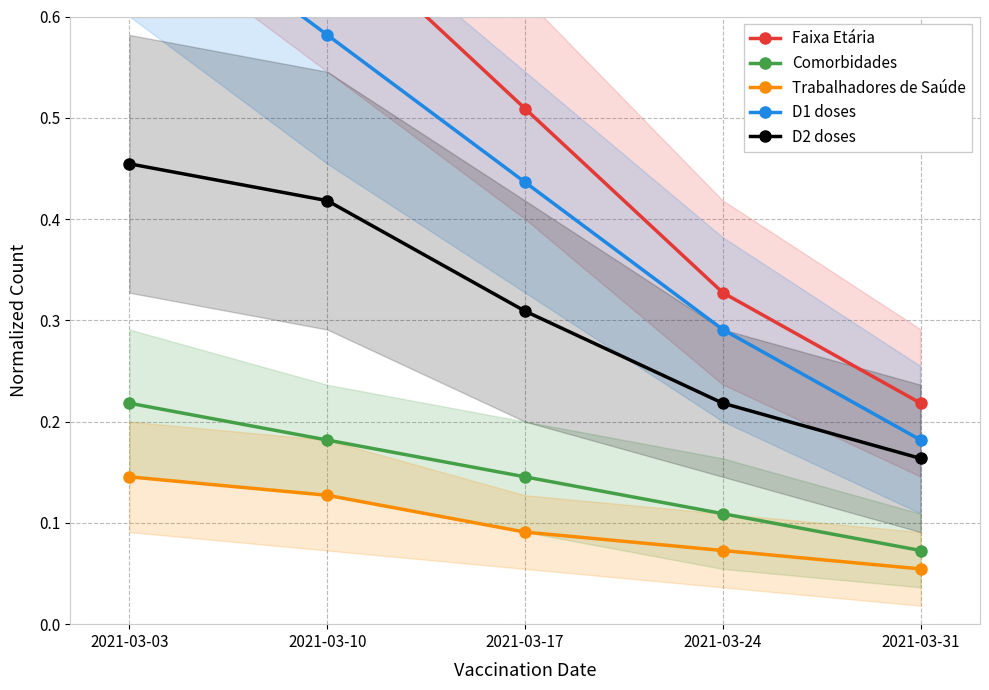

Count the number of categories in the chart.

5